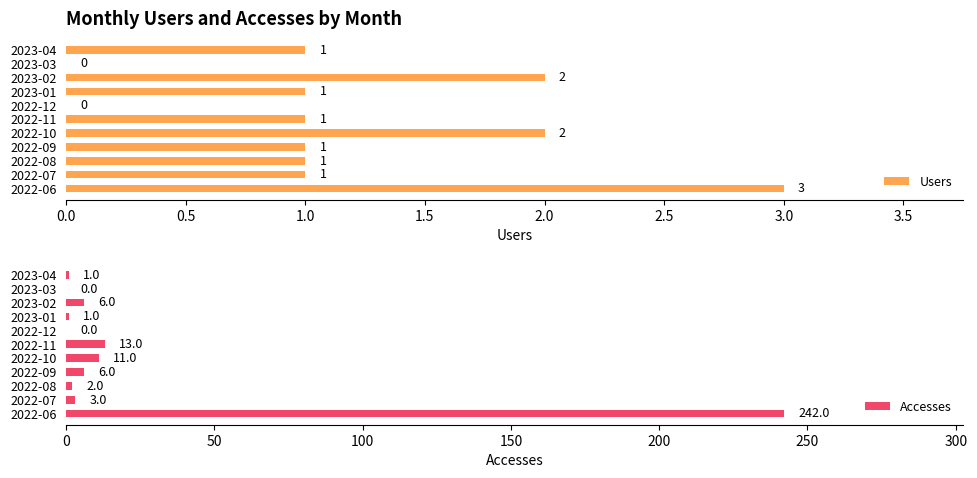

How many Users values are between 1 and 2?

8